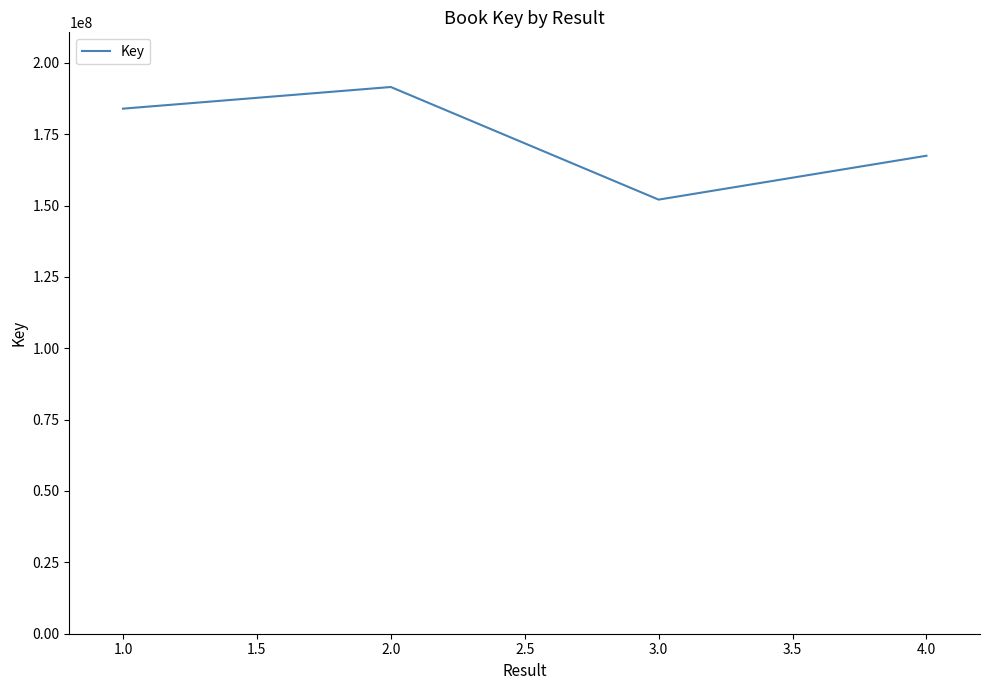

What is the difference between the second highest and second lowest values?

16494333